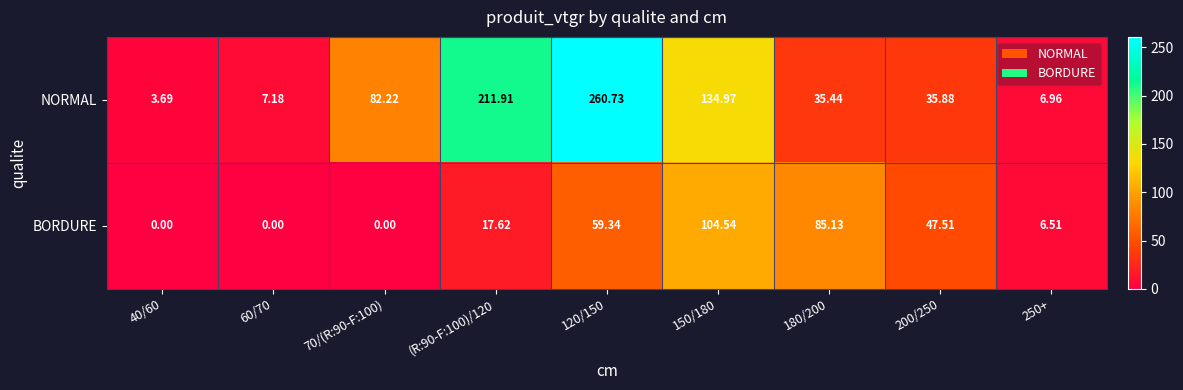

Between 70/(R:90-F:100) and 250+, which series saw the biggest shift?

NORMAL